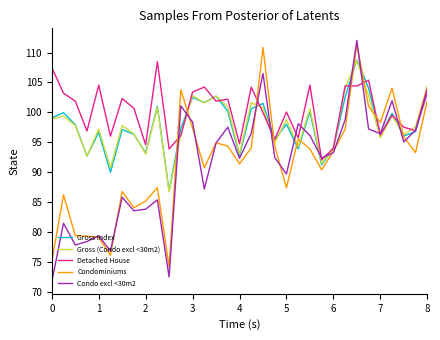

Which series has the largest total across all categories?

Detached House